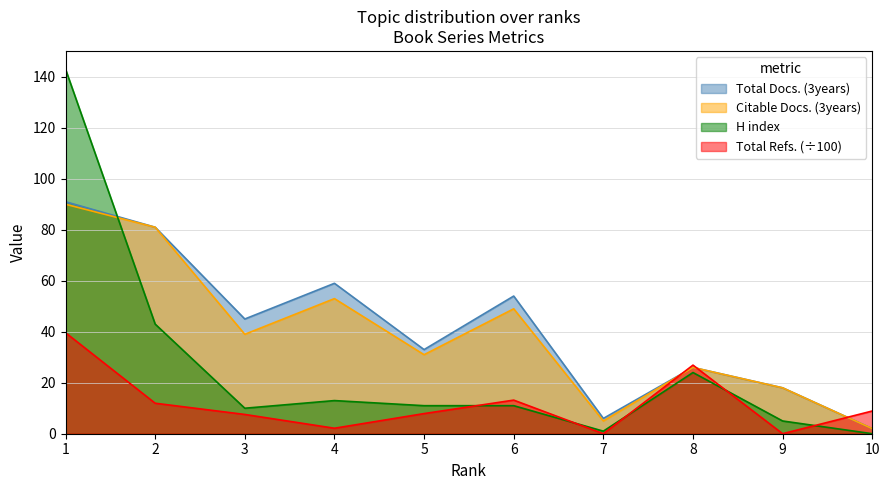

What is the spread (max minus min) of values at 1?

103.4